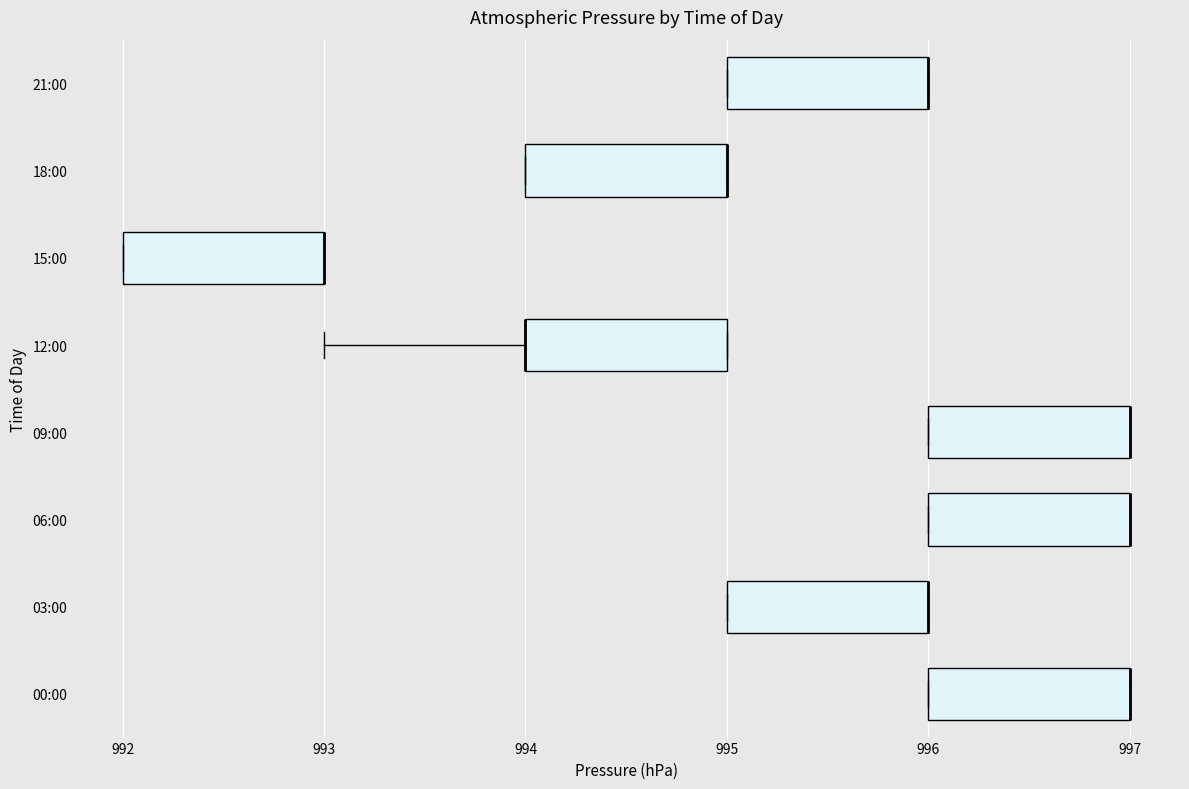

Reading bottom to top, read every box against the x-axis: the position of its median line, the range the box covers, and the ends of its whiskers. The values are not printed on the chart, so give them approximately, as read against the axis.

00:00: median 997 (drawn on the box's right edge), box 996 to 997, whiskers 996 to 997
03:00: median 996 (drawn on the box's right edge), box 995 to 996, whiskers 995 to 996
06:00: median 997 (drawn on the box's right edge), box 996 to 997, whiskers 996 to 997
09:00: median 997 (drawn on the box's right edge), box 996 to 997, whiskers 996 to 997
12:00: median 994 (drawn on the box's left edge), box 994 to 995, whiskers 993 to 995
15:00: median 993 (drawn on the box's right edge), box 992 to 993, whiskers 992 to 993
18:00: median 995 (drawn on the box's right edge), box 994 to 995, whiskers 994 to 995
21:00: median 996 (drawn on the box's right edge), box 995 to 996, whiskers 995 to 996